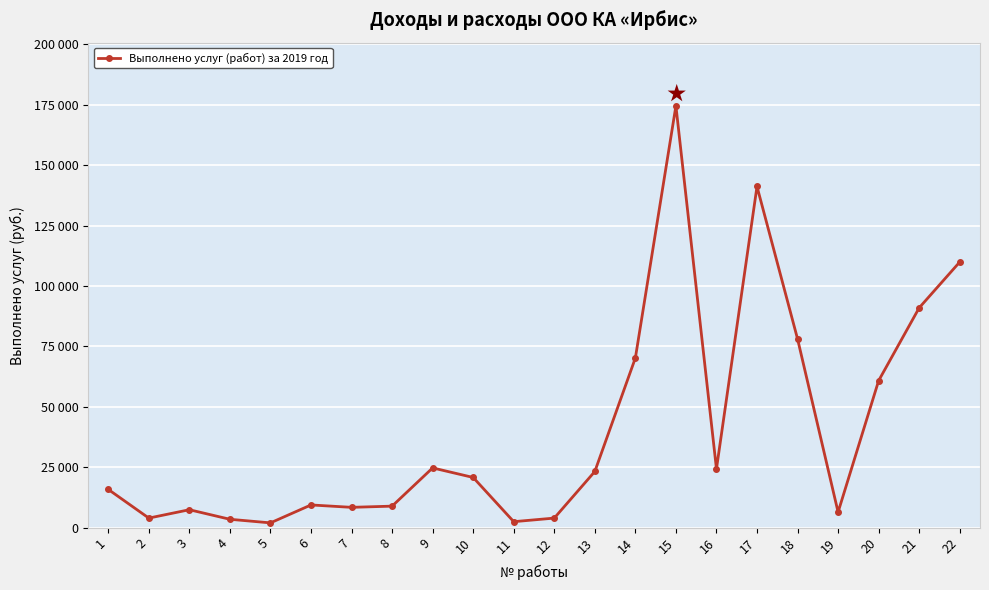

Does the chart have visible grid lines?

Yes